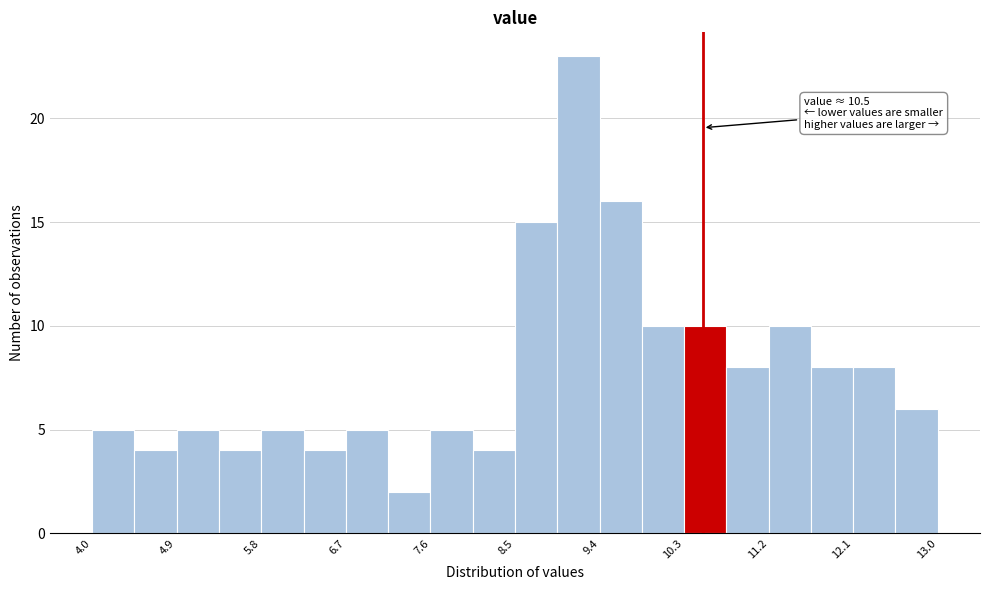

Over which range of the x-axis is the bar tallest?

8.95 to 9.40